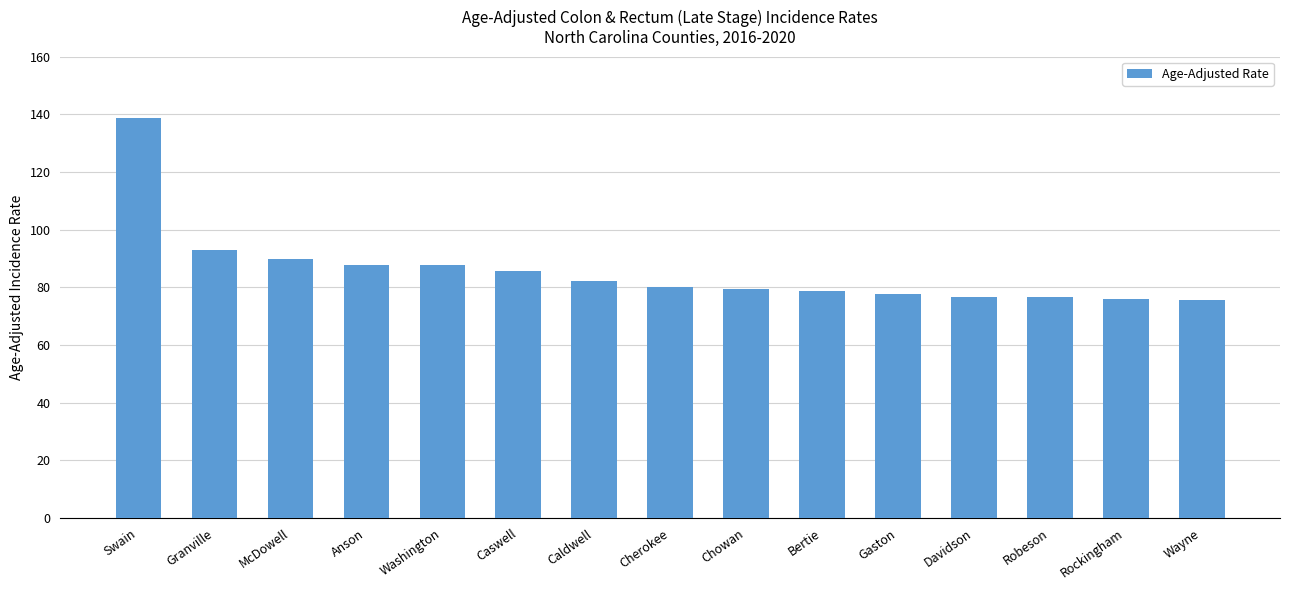

The value at Swain is 187.5. True or false?

False